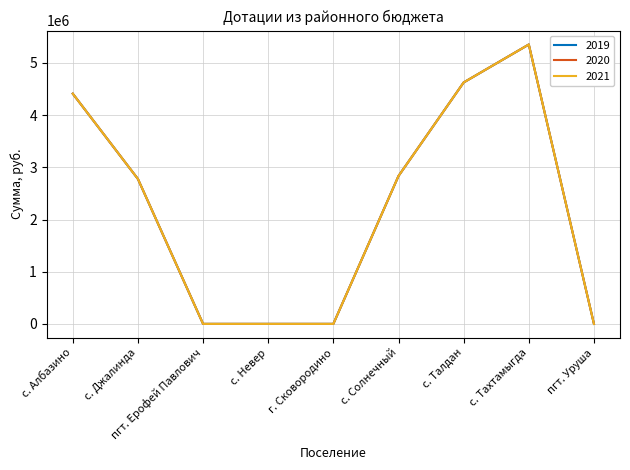

Reading right to left, what are all the values shown in this chart?

2019: 0	5353101	4625658	2833682	0	0	0	2776794	4410765
2020: 0	5353101	4625658	2833682	0	0	0	2776794	4410765
2021: 0	5353101	4625658	2833682	0	0	0	2776794	4410765